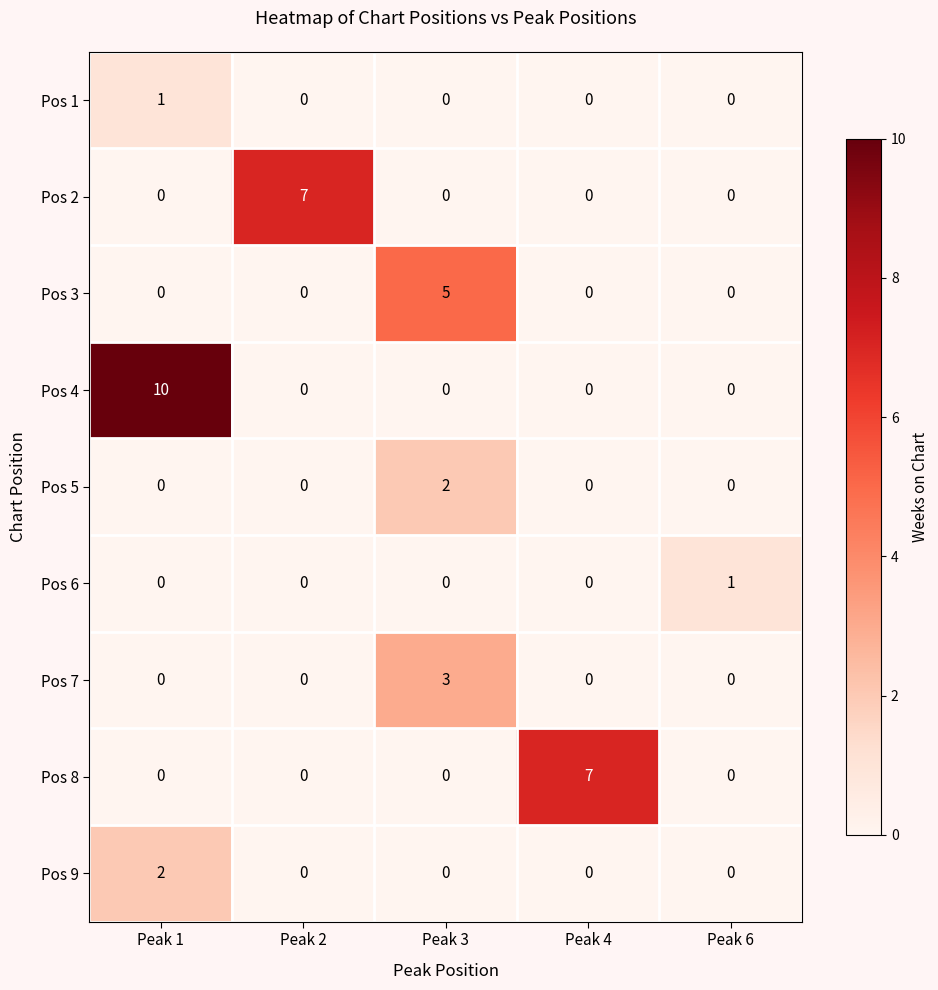

How many Pos 7 values are between 0 and 1?

4